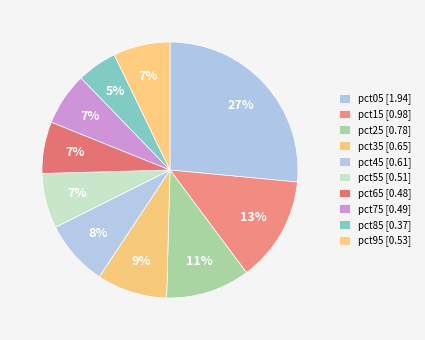

Count the number of slices in the pie.

10